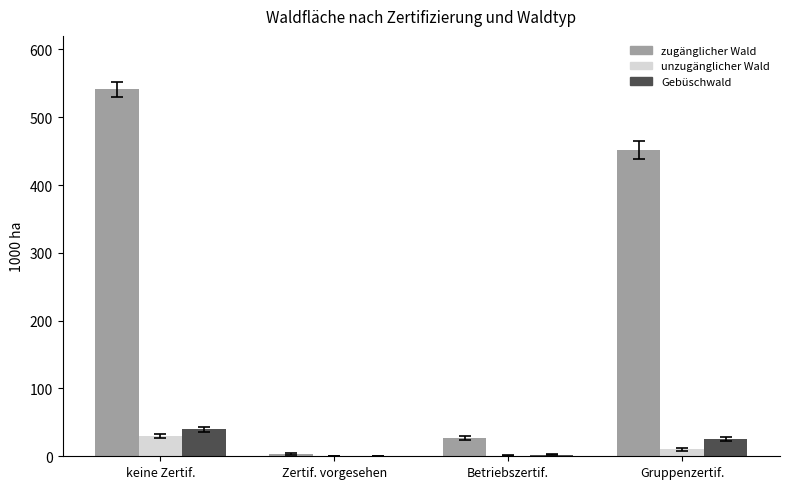

What is the greatest value displayed?

541.3